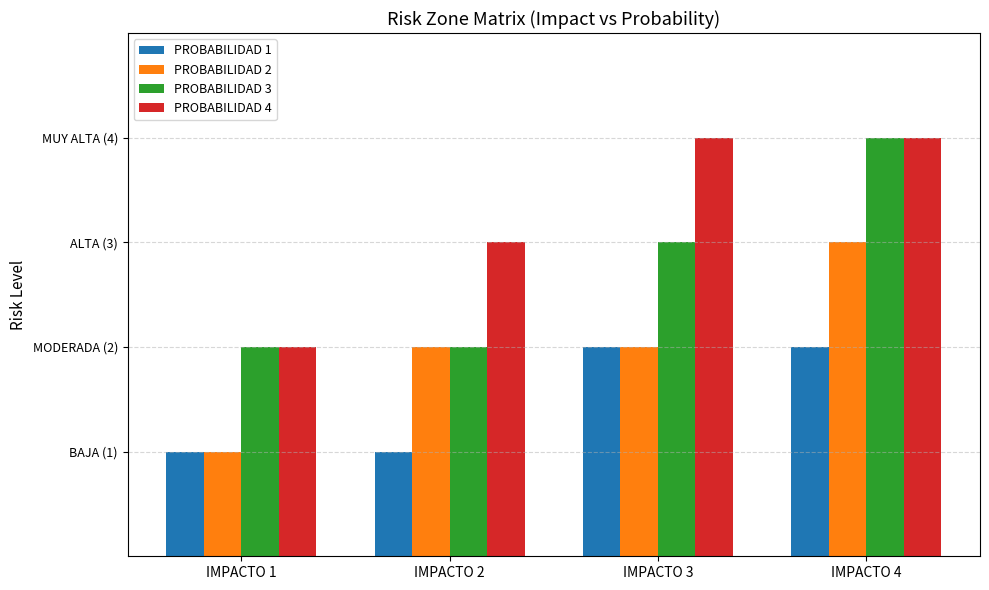

What are all the series names shown in the legend?

PROBABILIDAD 1, PROBABILIDAD 2, PROBABILIDAD 3, PROBABILIDAD 4